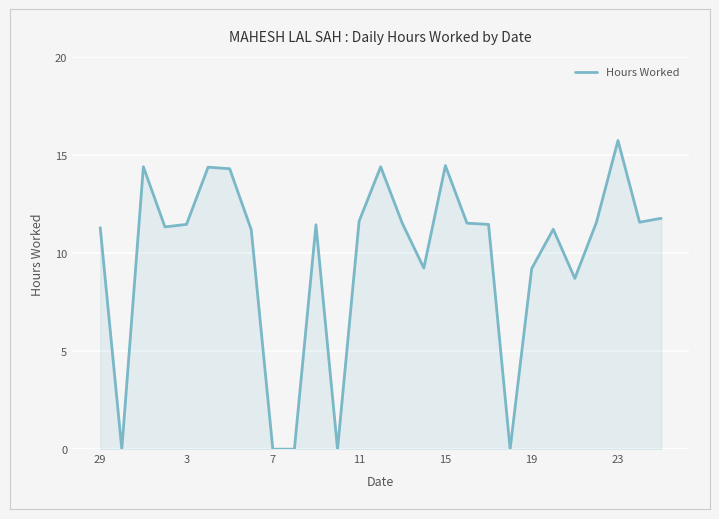

What is the difference between the maximum and minimum values?

15.8